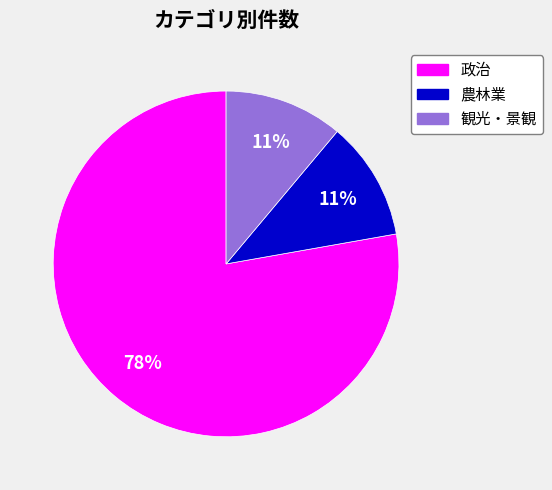

Between 農林業 and 政治, which is larger?

政治